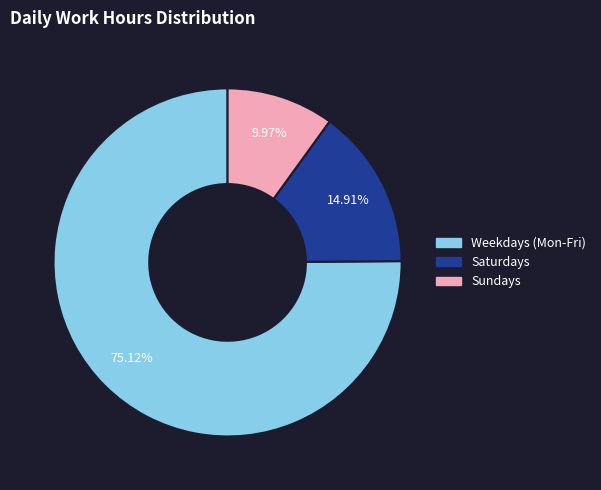

Is there any slice that represents more than half of the pie?

Yes